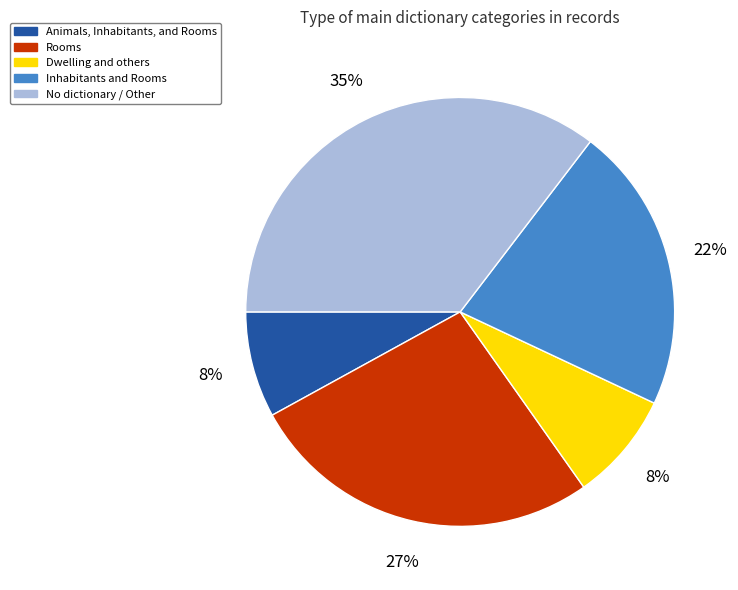

Which category has the biggest portion of the pie?

No dictionary / Other